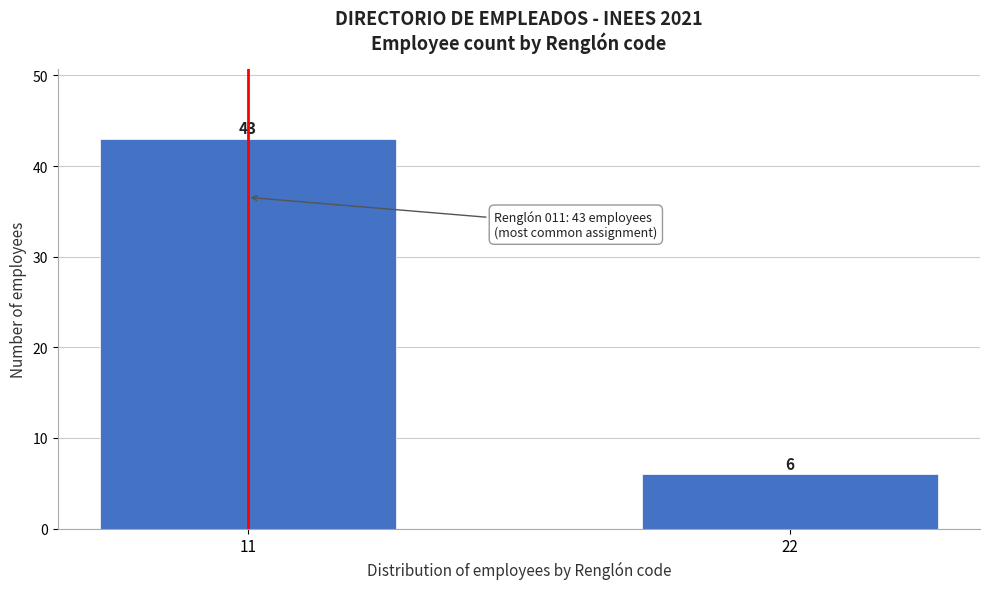

Reading right to left, transcribe all the data shown in this chart.

22=6	11=43